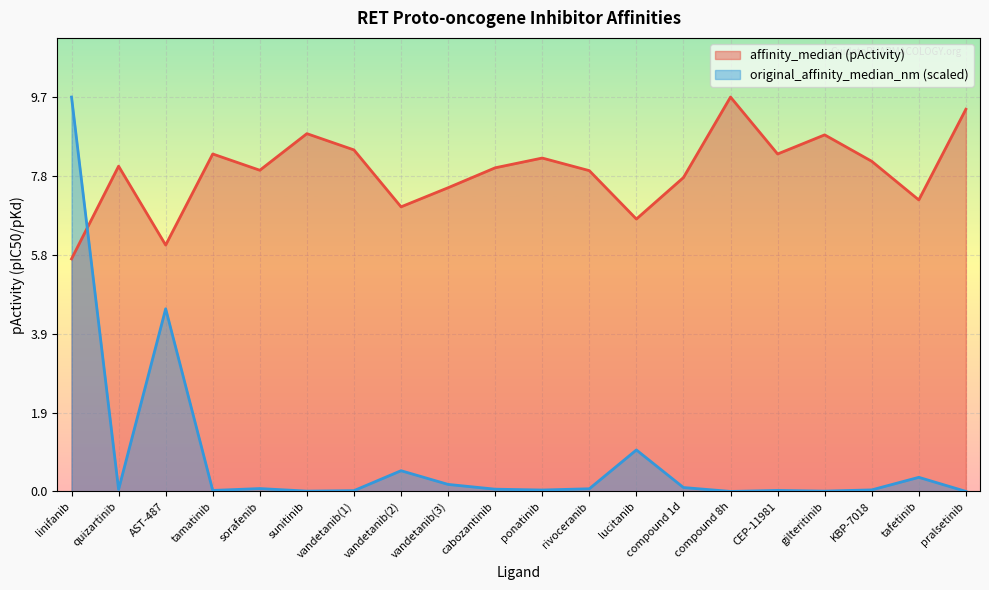

At which category is the sum across all series the highest?

linifanib